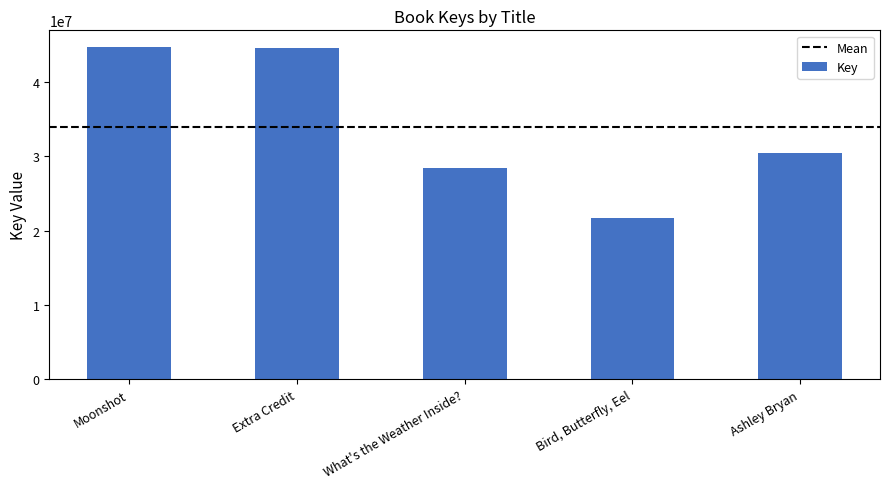

What is the sum of the values at Extra Credit and What's the Weather Inside??

72906717